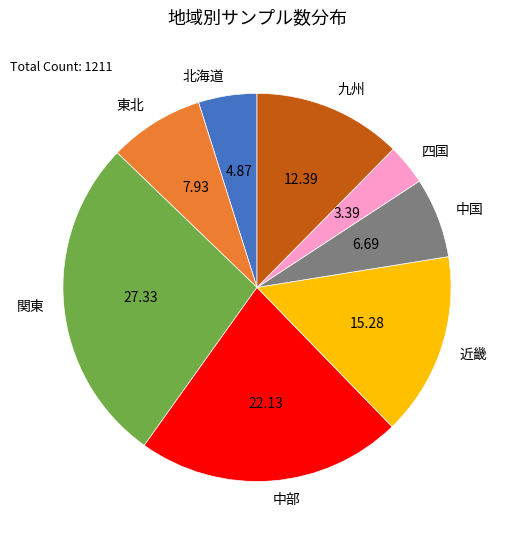

Approximately how many times larger is the value at 北海道 compared to 近畿?

0.3